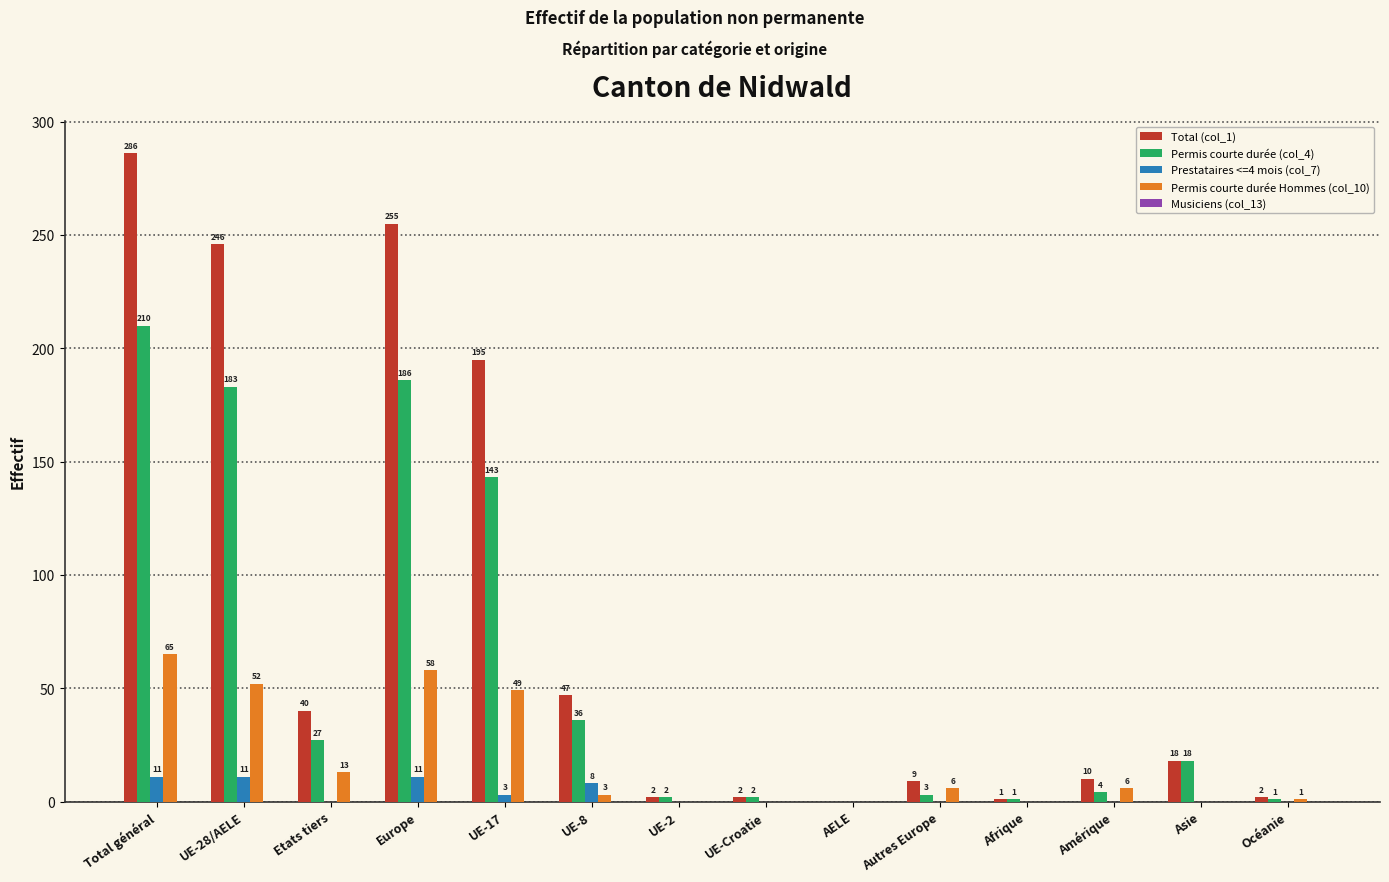

Between UE-28/AELE and Océanie, which series saw the biggest shift?

Total (col_1)